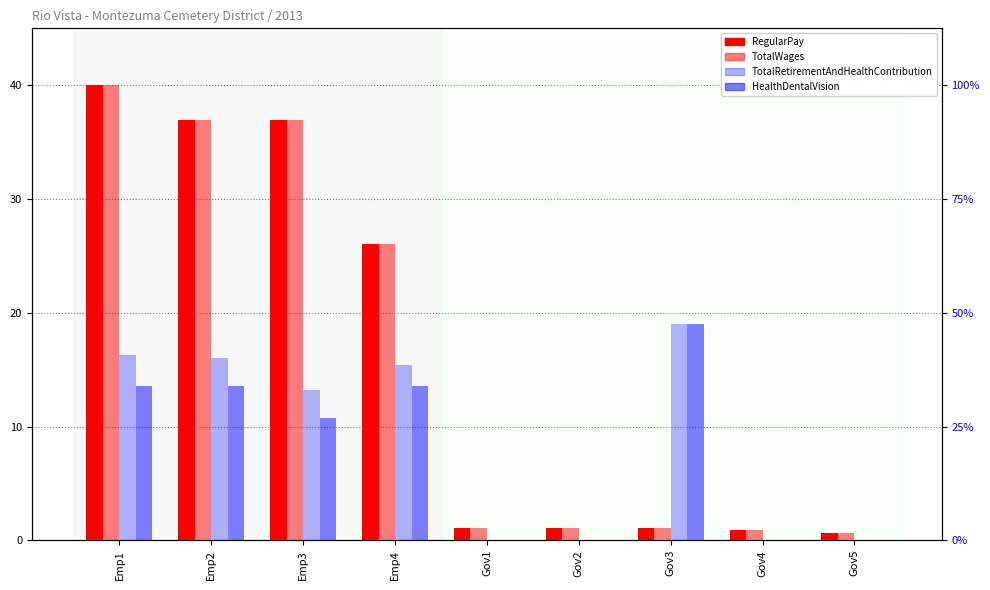

What is the difference between the highest and lowest values at Emp2?

23.3